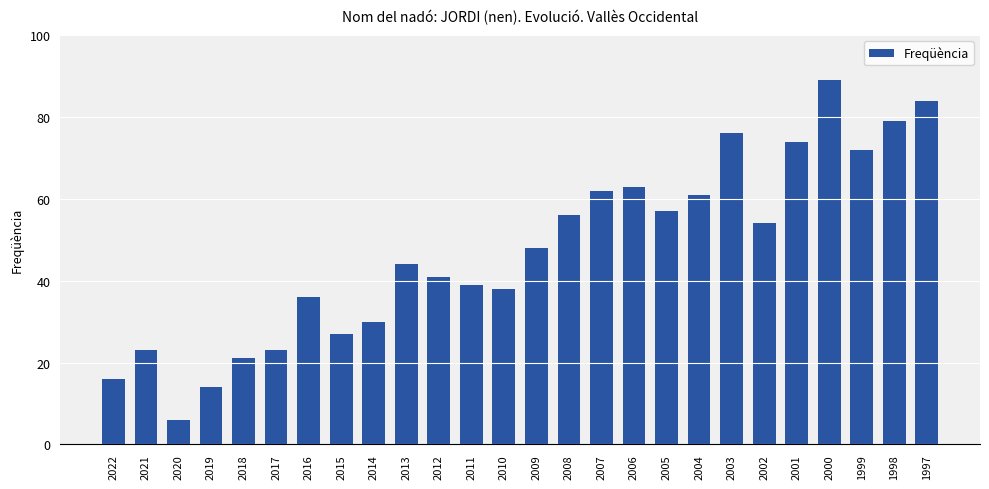

What is the value of the 24th bar from the left?

72